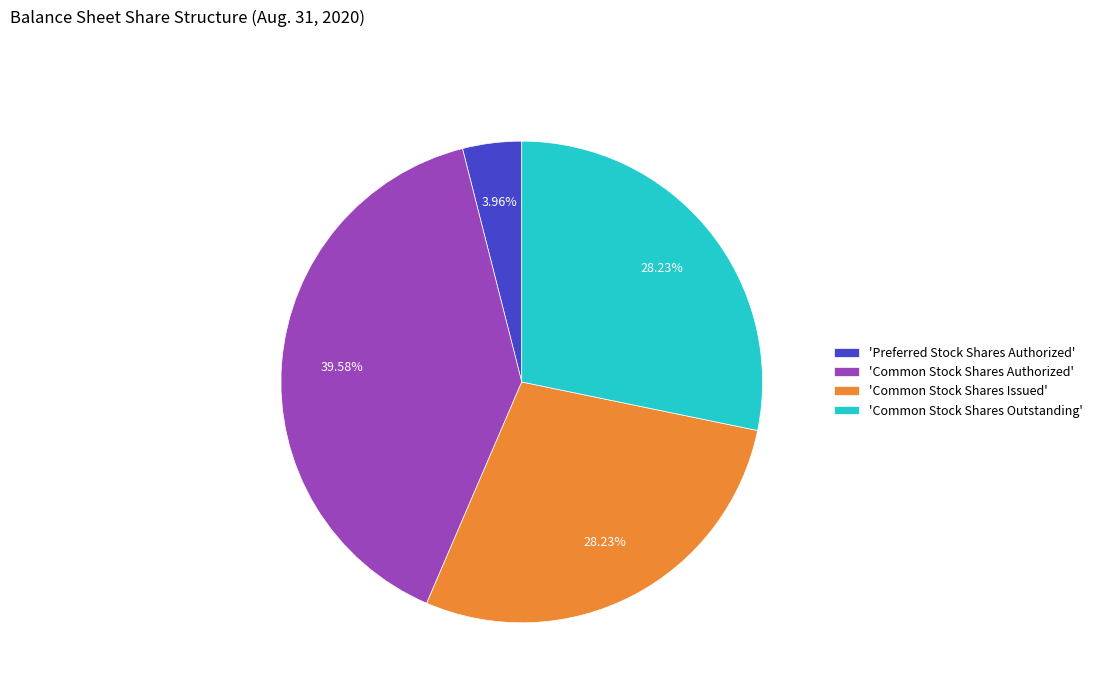

Approximately how many times larger is the value at 'Common Stock Shares Authorized' compared to 'Common Stock Shares Outstanding'?

1.4